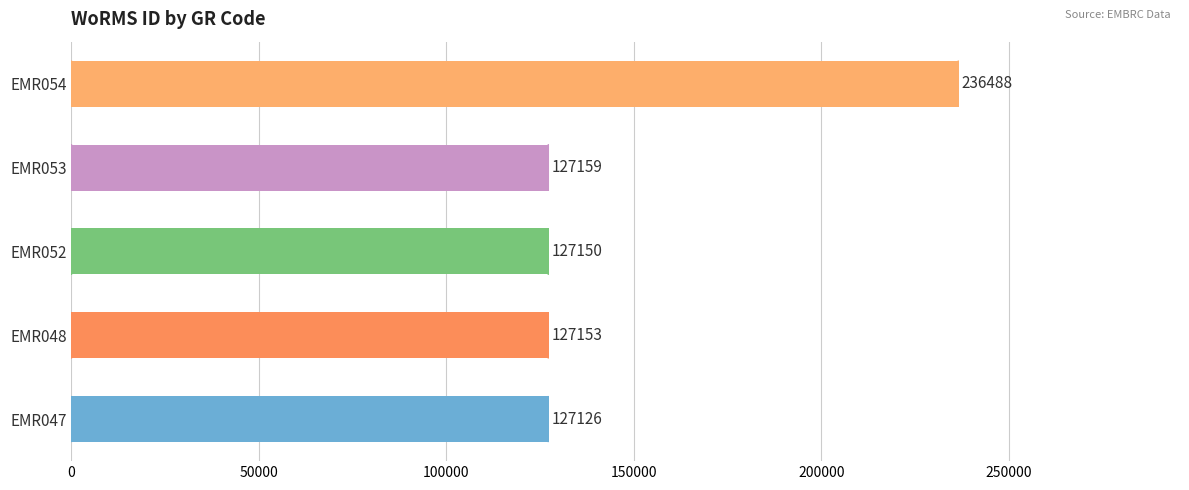

List the labels in order of value, smallest first.

EMR047, EMR052, EMR048, EMR053, EMR054